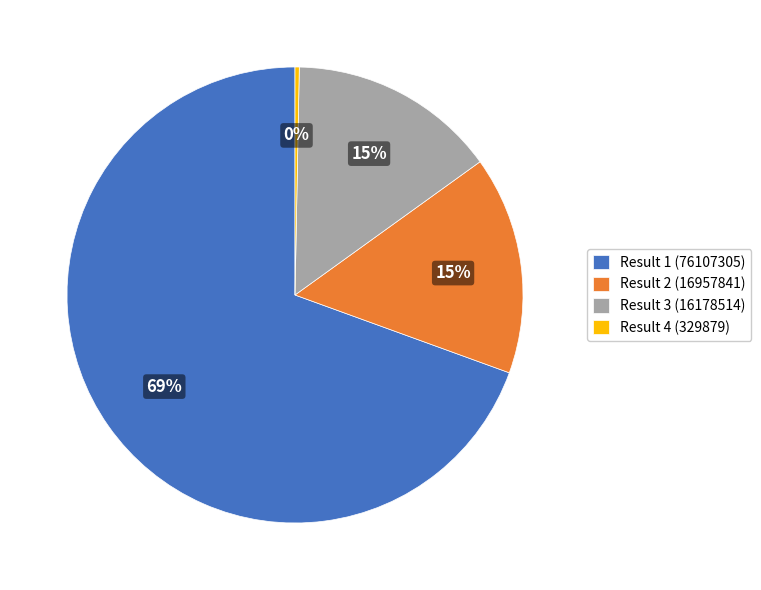

To the nearest percent, what is the average slice percentage?

25%